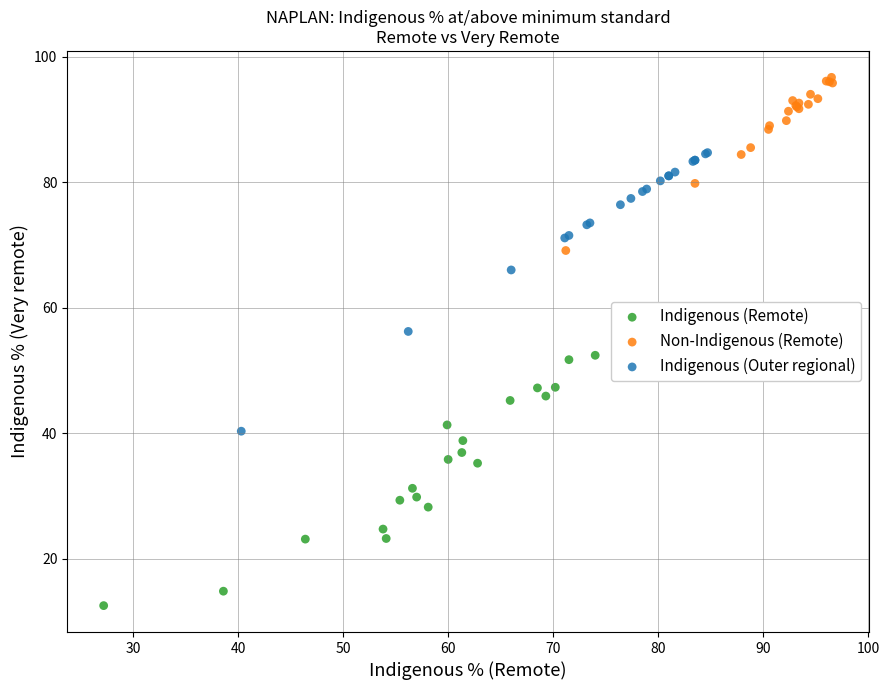

Which series has the largest Y range (max minus min)?

Indigenous (Outer regional)